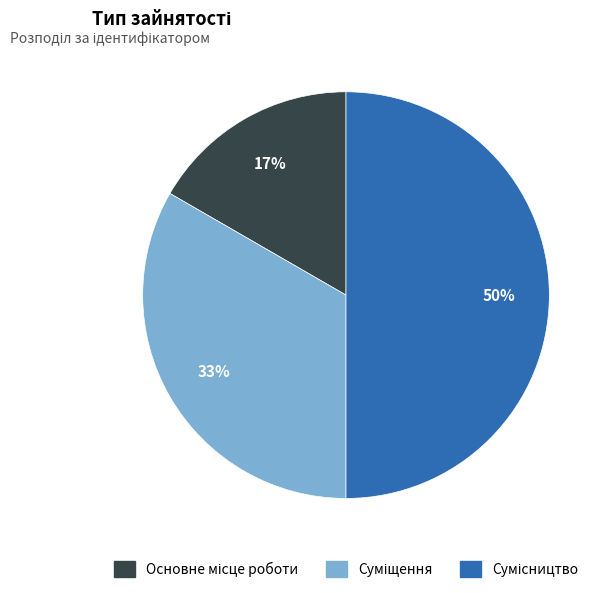

To the nearest percent, what is the difference between the largest and smallest slice percentages?

33%